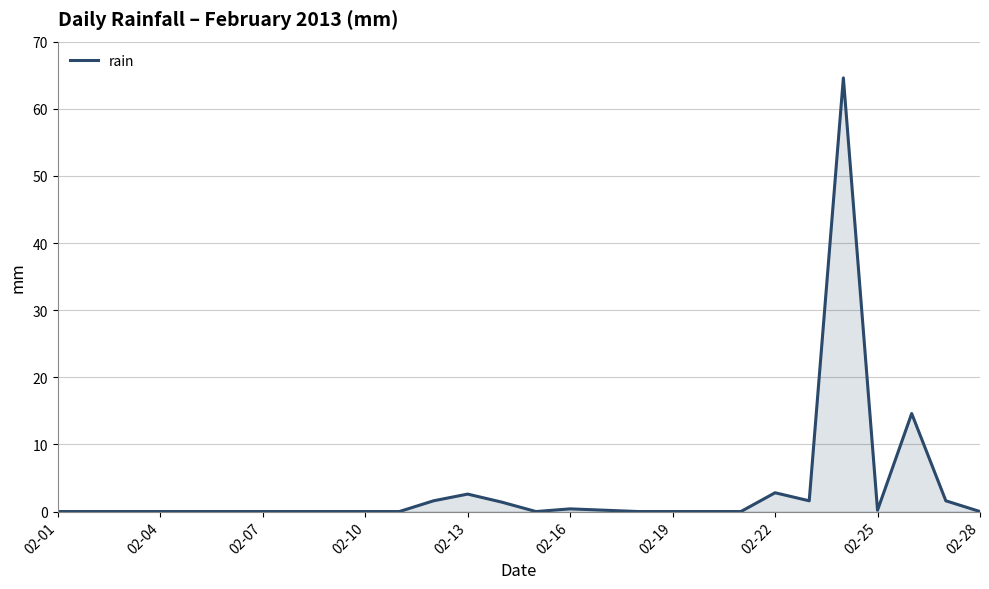

True or false: the data has more than 0 interior local peaks.

True